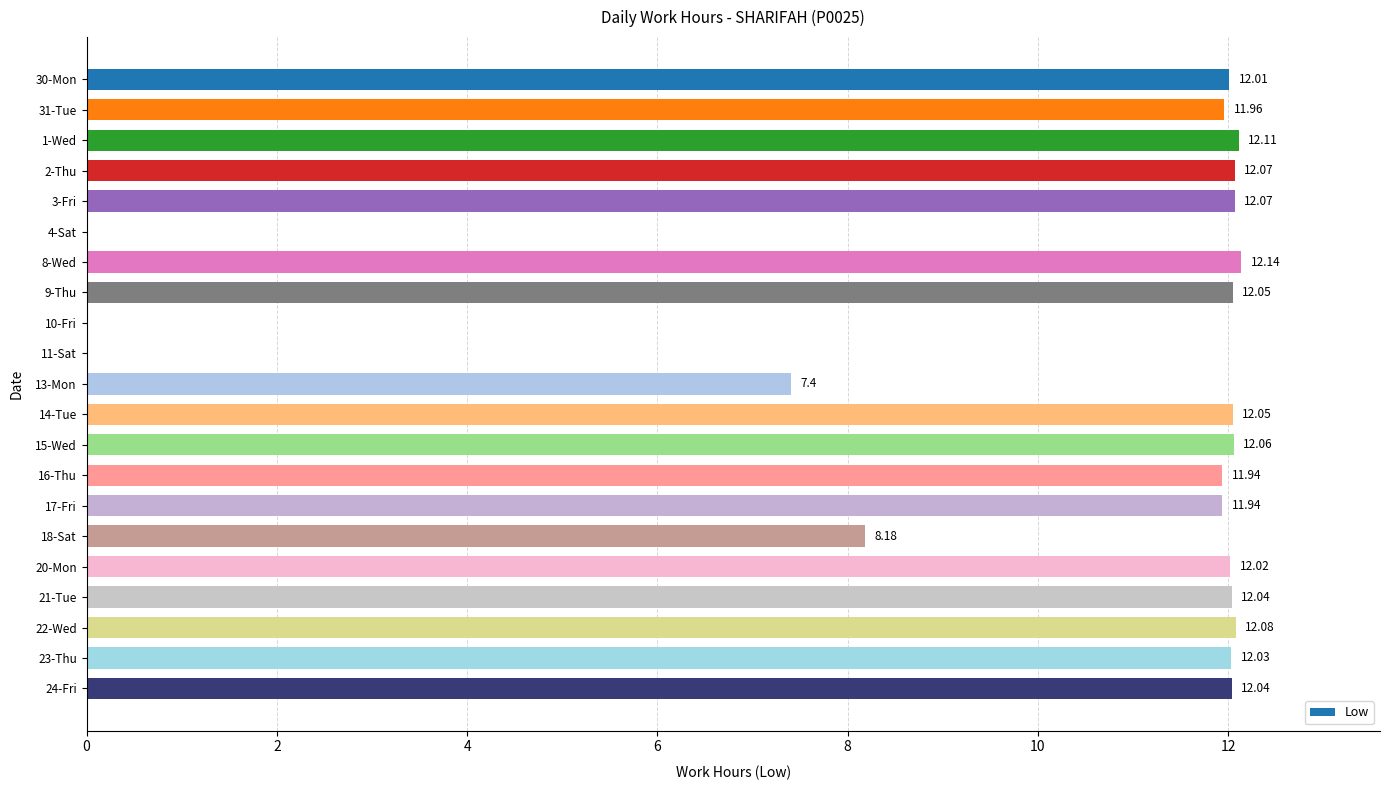

What is the change in value from 10-Fri to 21-Tue?

+12.0